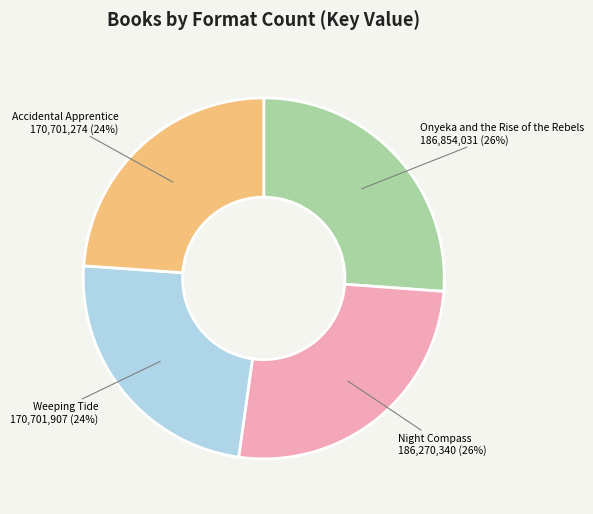

Does any single category account for the majority?

No